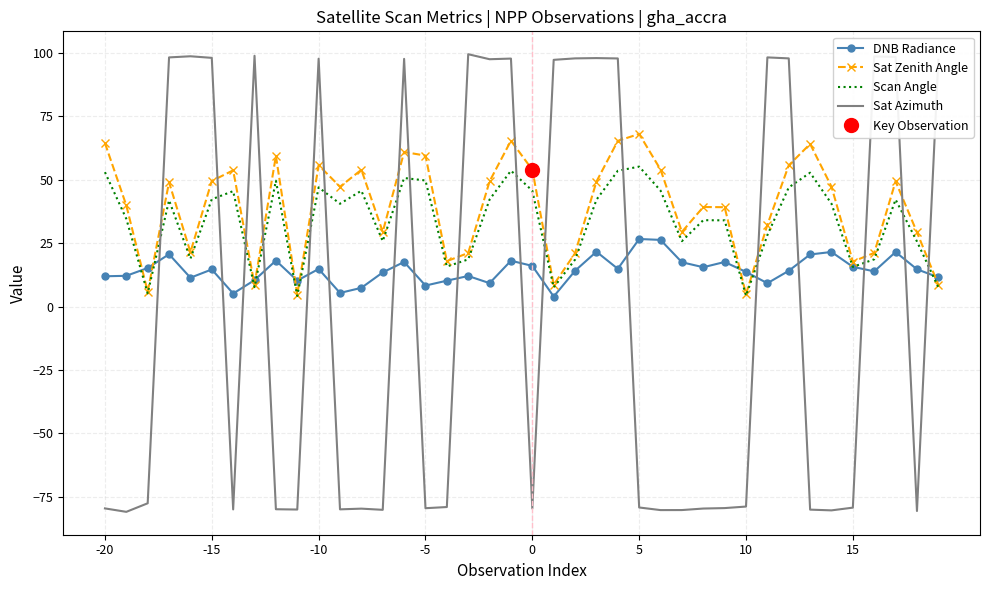

True or false: Sat Zenith Angle has a value of 27.1 at 15.

False